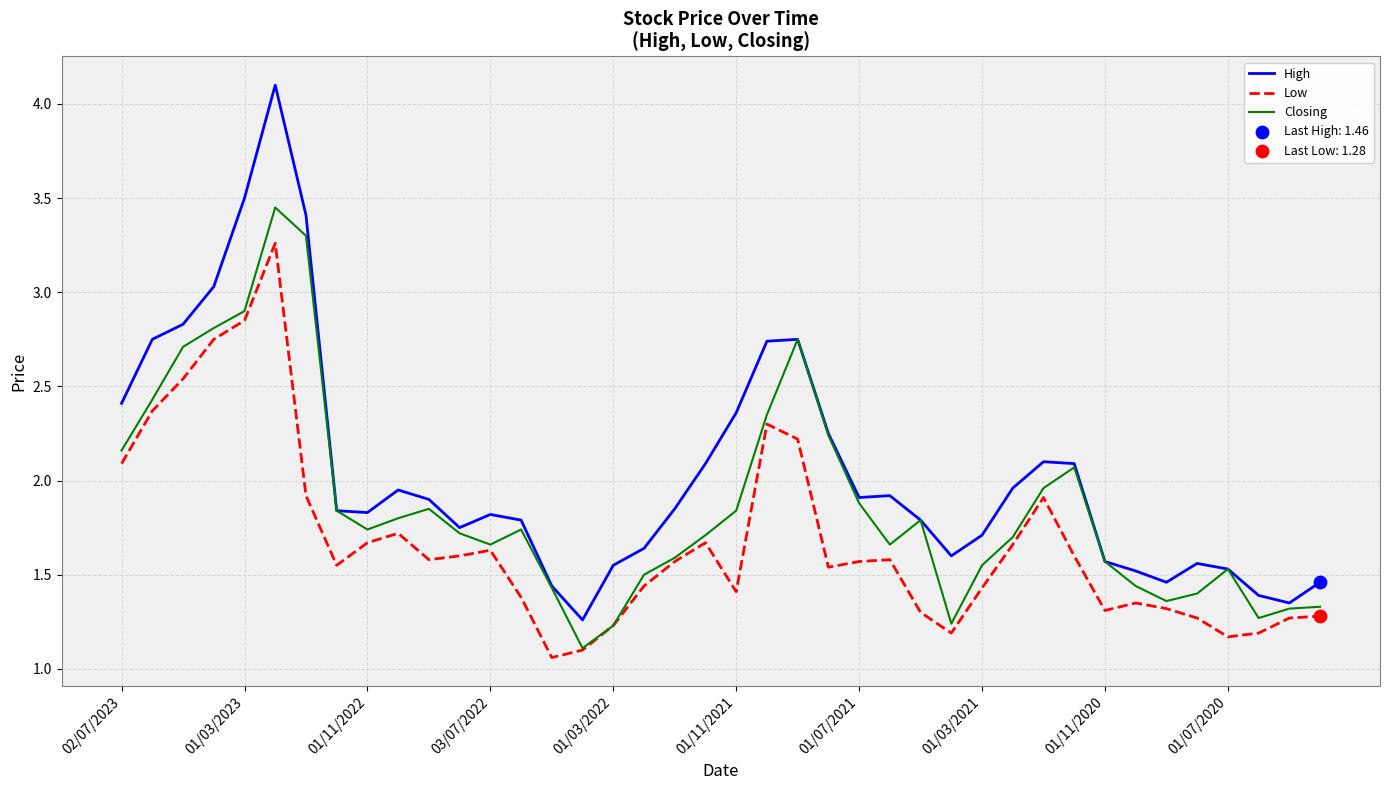

Which series has the largest total across all categories?

High